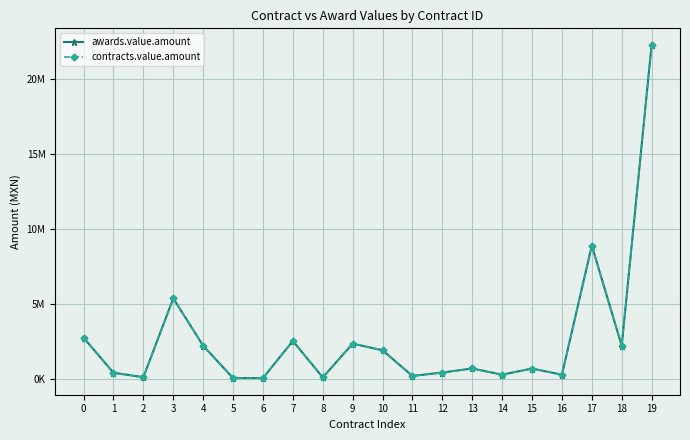

True or false: contracts.value.amount and awards.value.amount cross at least once.

False